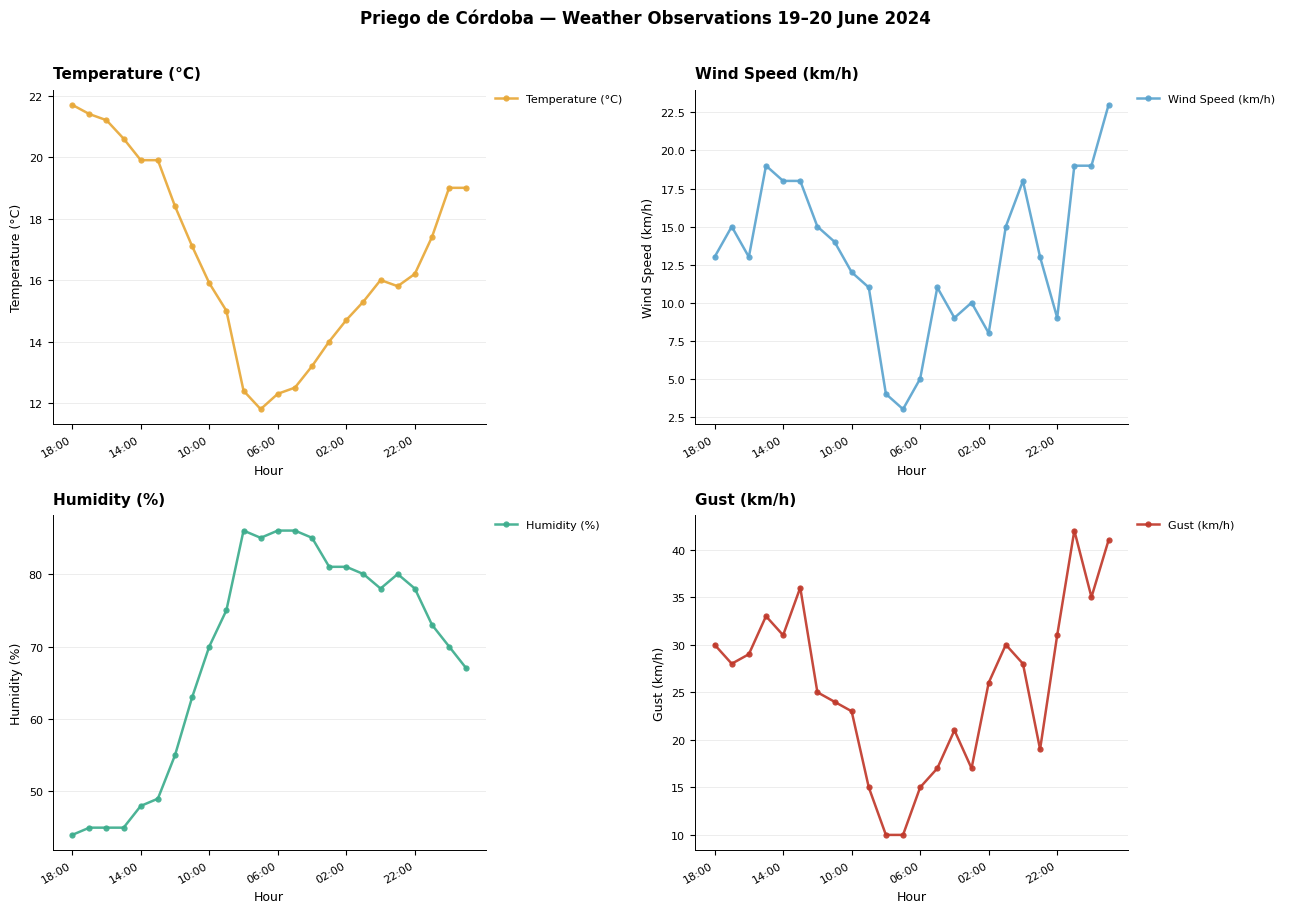

Rank the series by their maximum value, from lowest to highest.

Temperature (°C), Wind Speed (km/h), Gust (km/h), Humidity (%)